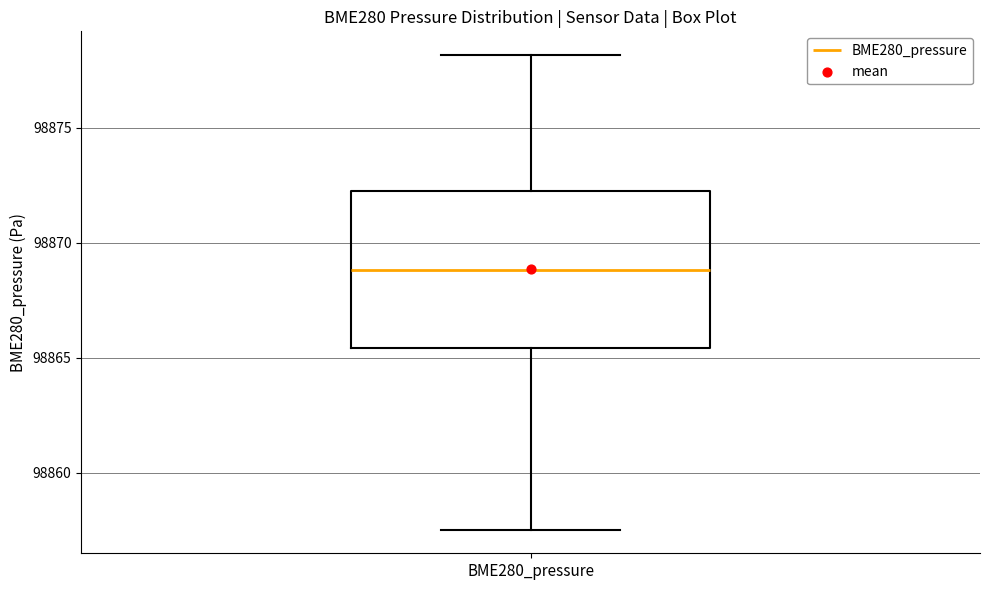

Transcribe this box plot: give where the median line is, the range the box spans, and where the two whiskers end, as read against the y-axis. The values are not printed on the chart, so give them approximately, as read against the axis.

median 98869.0, box 98865.5 to 98872.0, whiskers 98857.5 to 98878.0